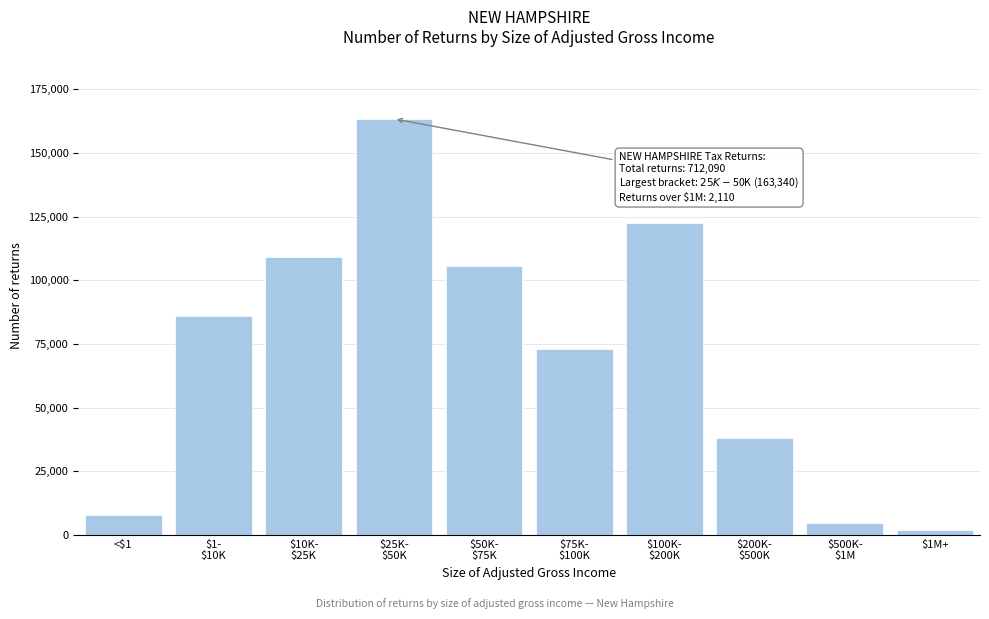

Reading left to right, what are all the values shown in this chart?

7690	86010	108990	163340	105600	73070	122440	37980	4870	2110